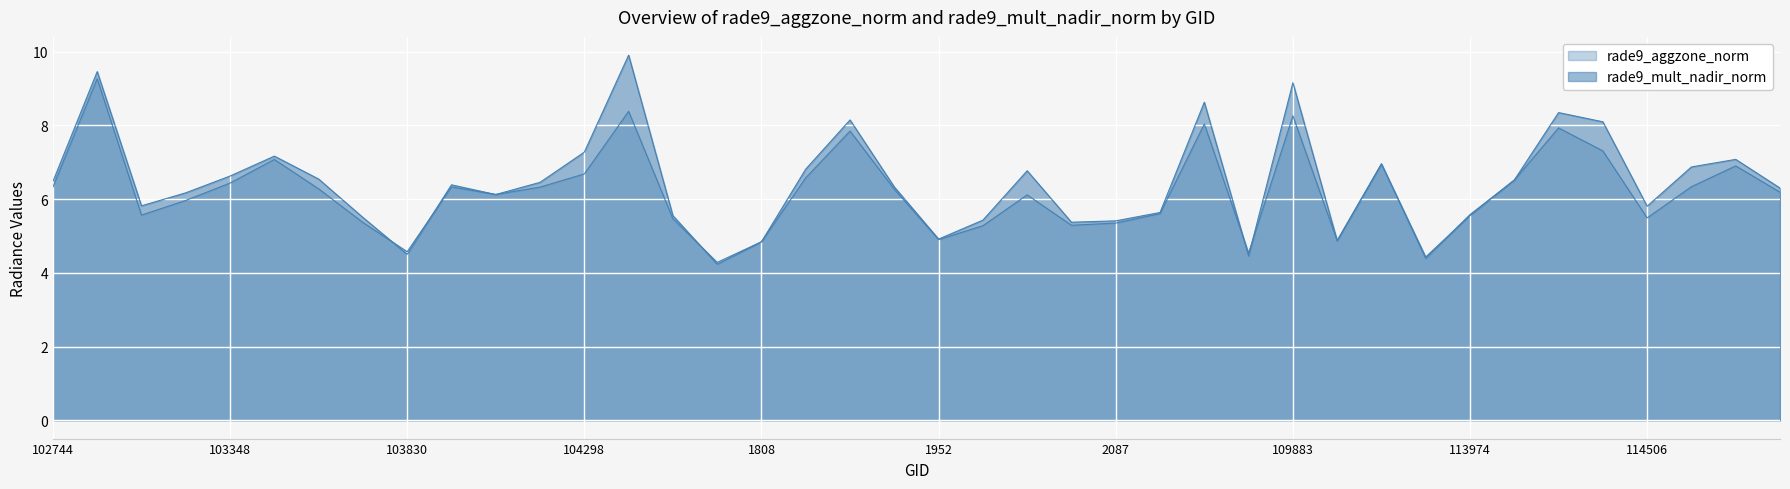

Between 1169 and 113974, which is larger?

1169